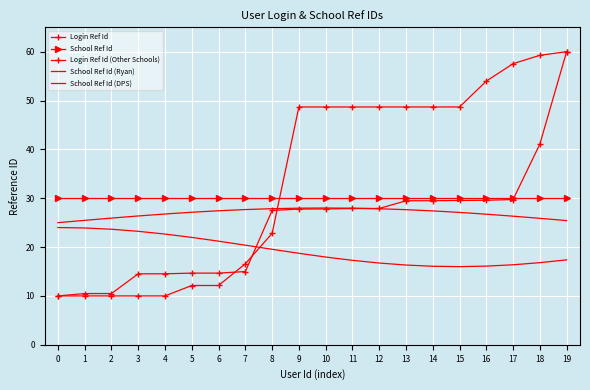

Is this an area chart (filled region under the line)?

No